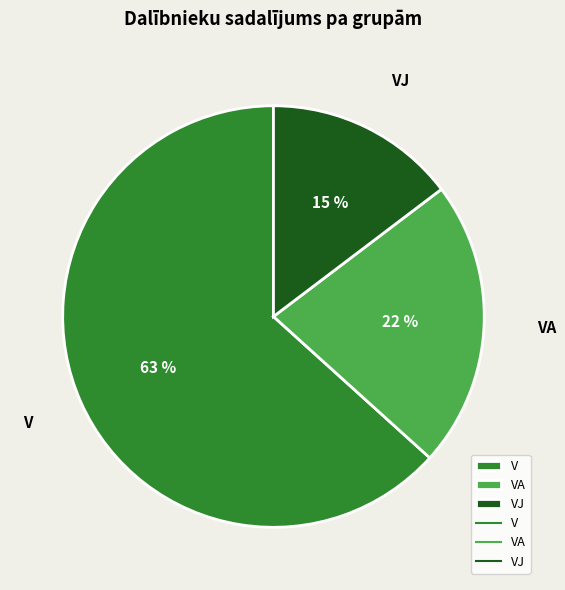

Which slice is the smallest?

VJ